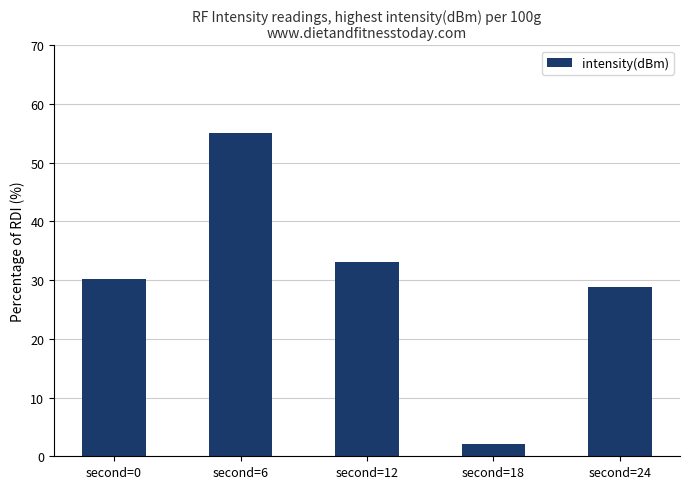

Reading right to left, what are all the values shown in this chart?

second=24=28.8	second=18=2.1	second=12=33.1	second=6=55.0	second=0=30.2